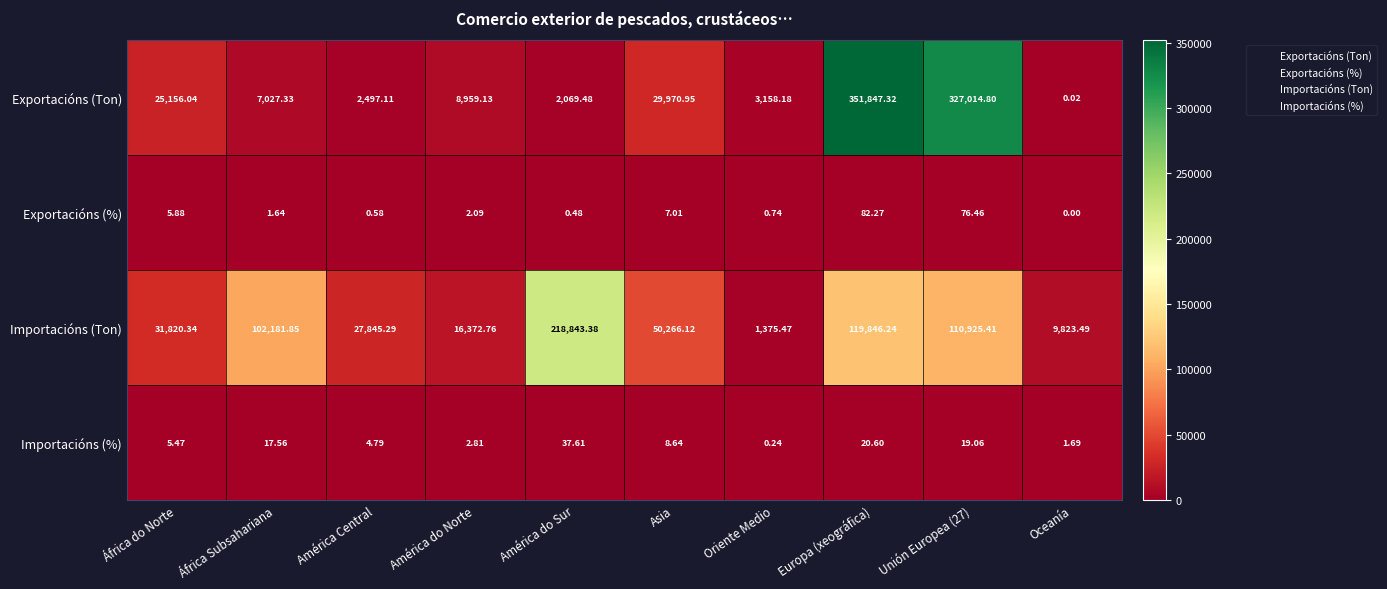

How many values in the Importacións (Ton) series are below 50266?

5